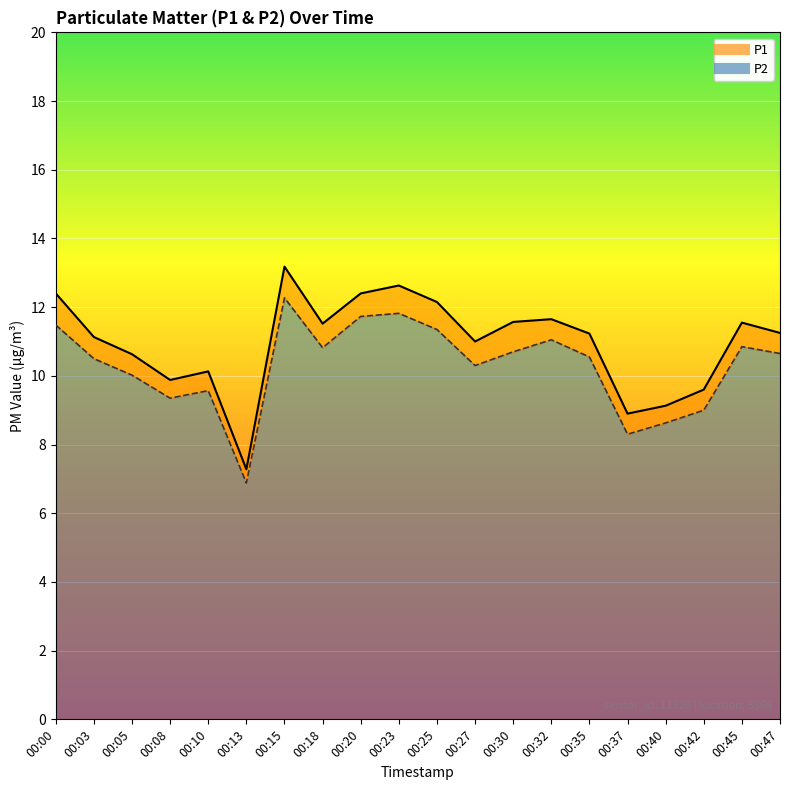

What is the difference between the second highest and minimum values in the P1 series?

5.4